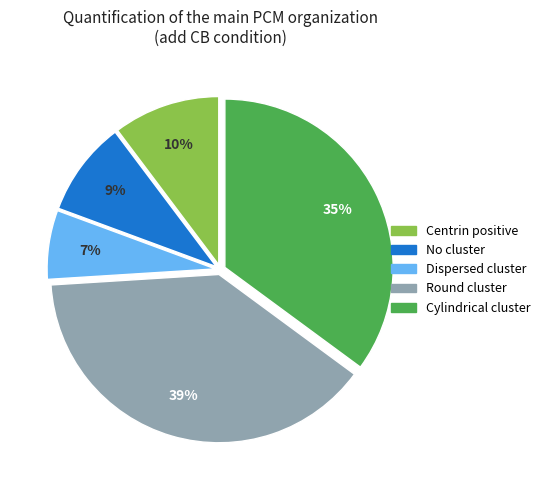

To the nearest percent, what is the difference between the largest and smallest slice percentages?

32%